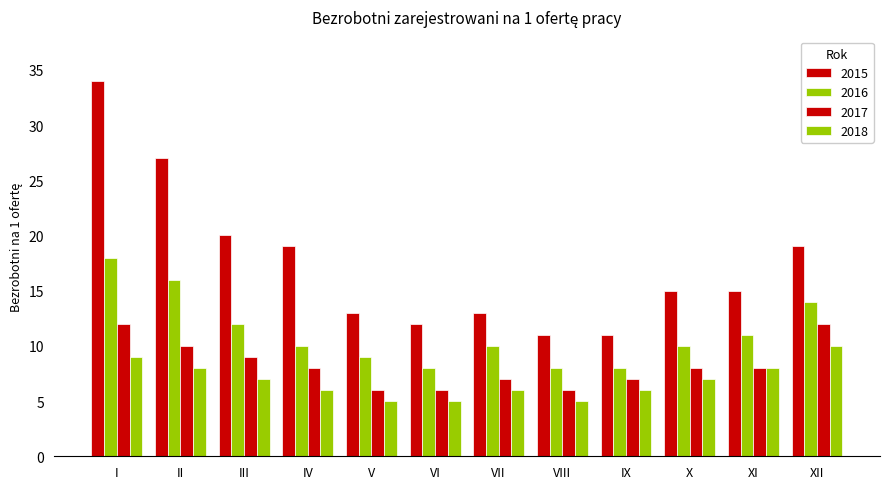

Where does the 2018 series first go above 7?

I